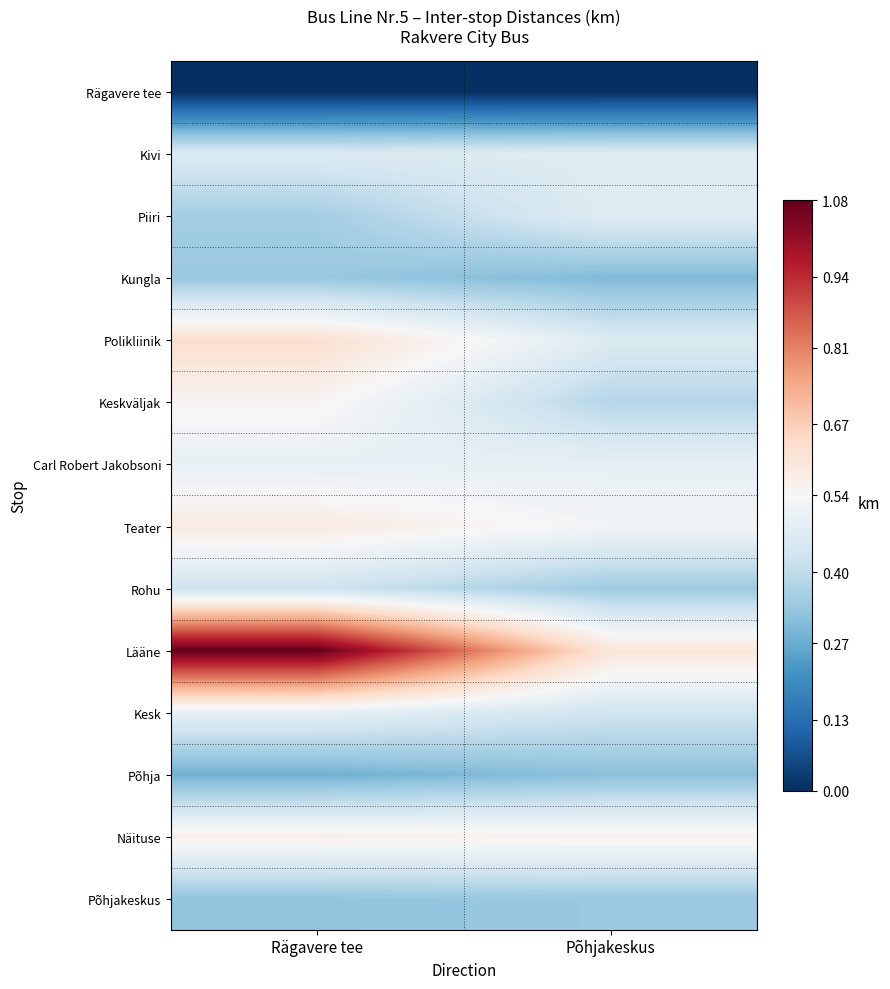

At which category is the sum across all series the highest?

Rägavere tee